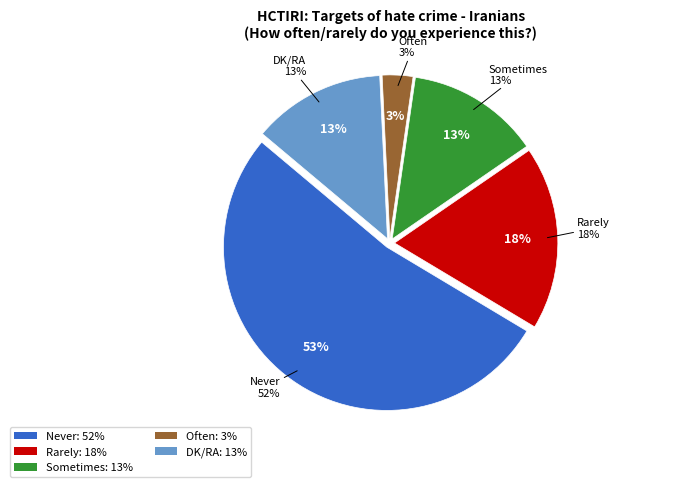

True or false: Sometimes accounts for 13% of the total.

True